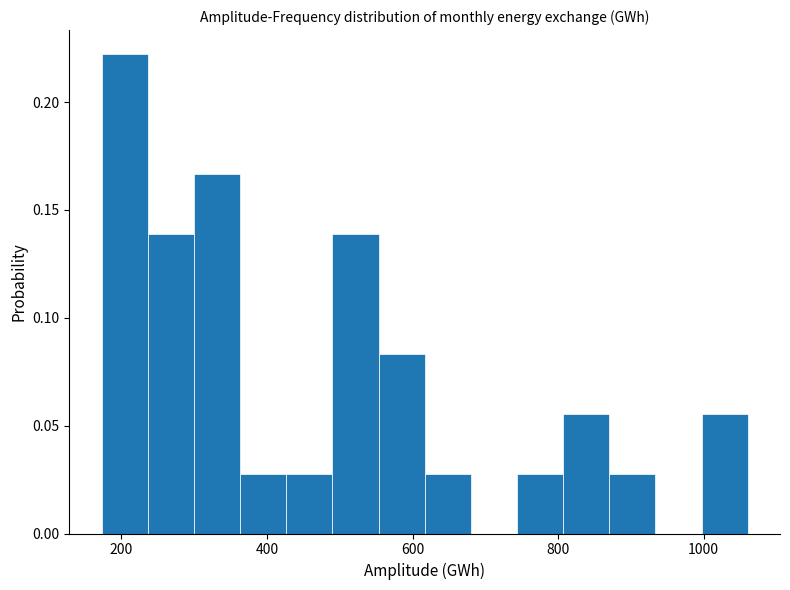

Read against the x-axis, roughly where is the centre of the tallest bar?

200